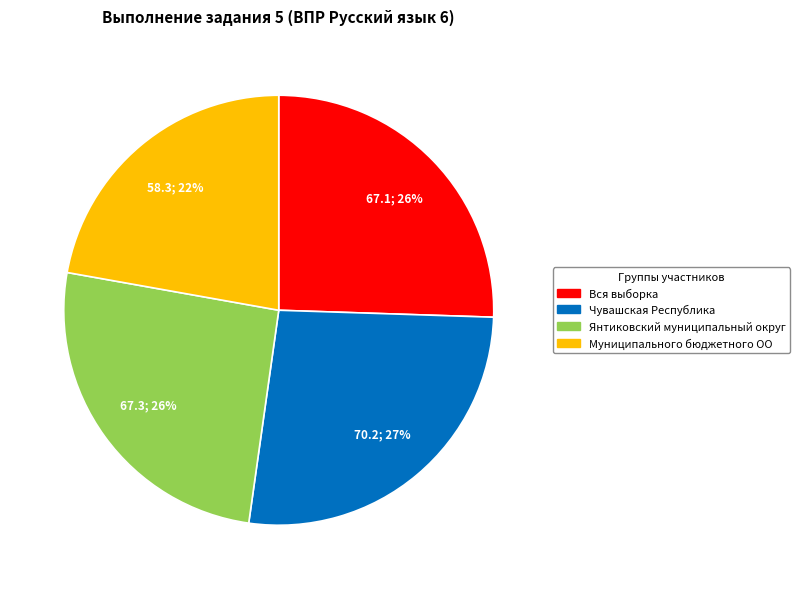

Does Чувашская Республика represent more than half of the total?

No